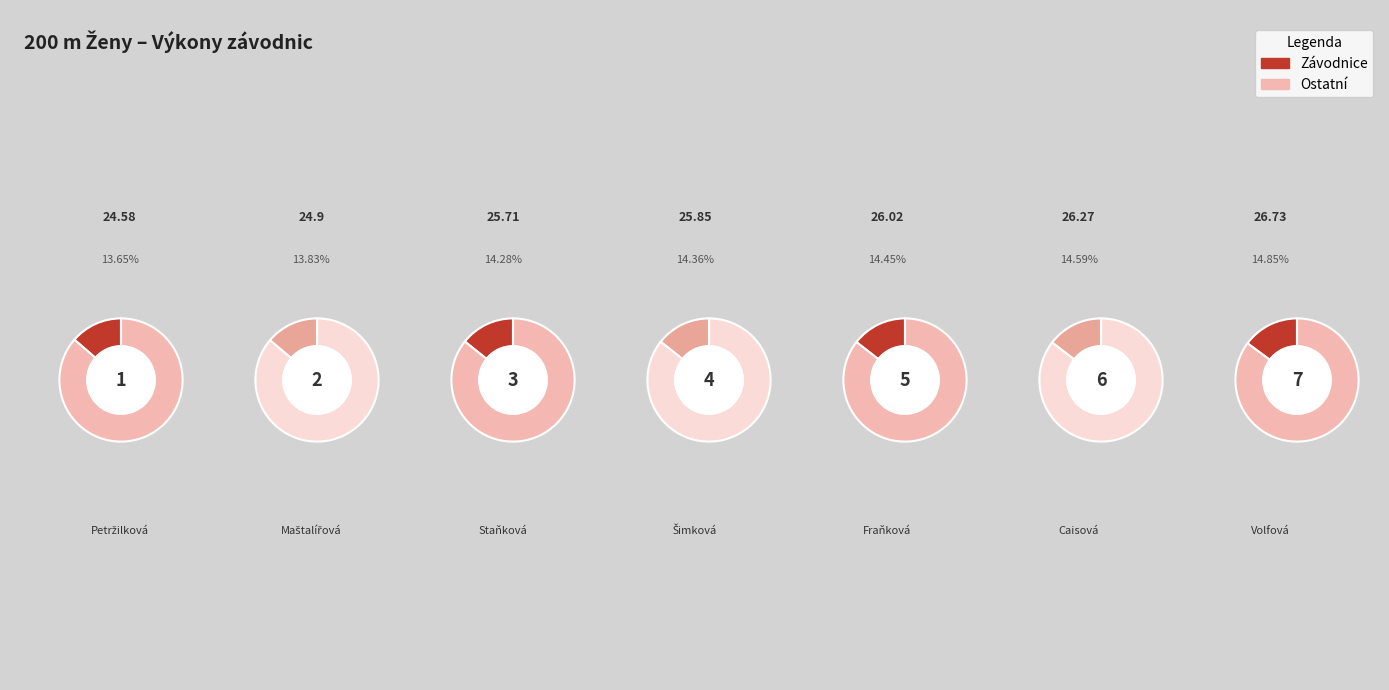

Count the number of slices in the pie.

7